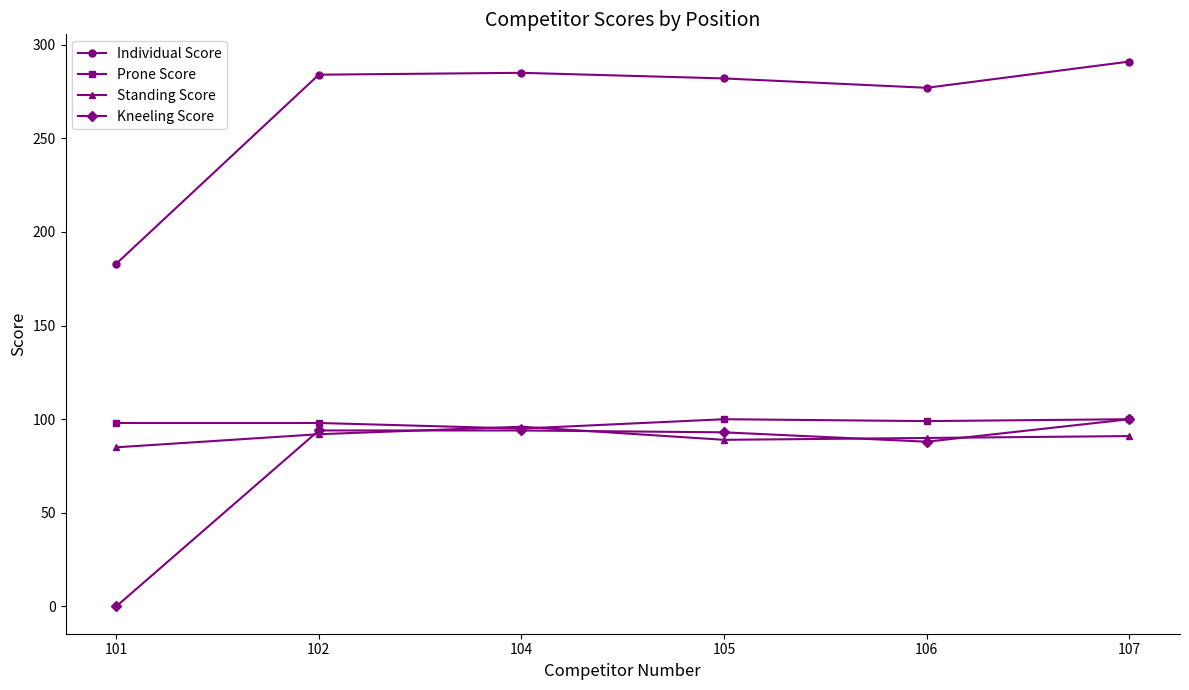

At how many categories does at least one series exceed 201?

5